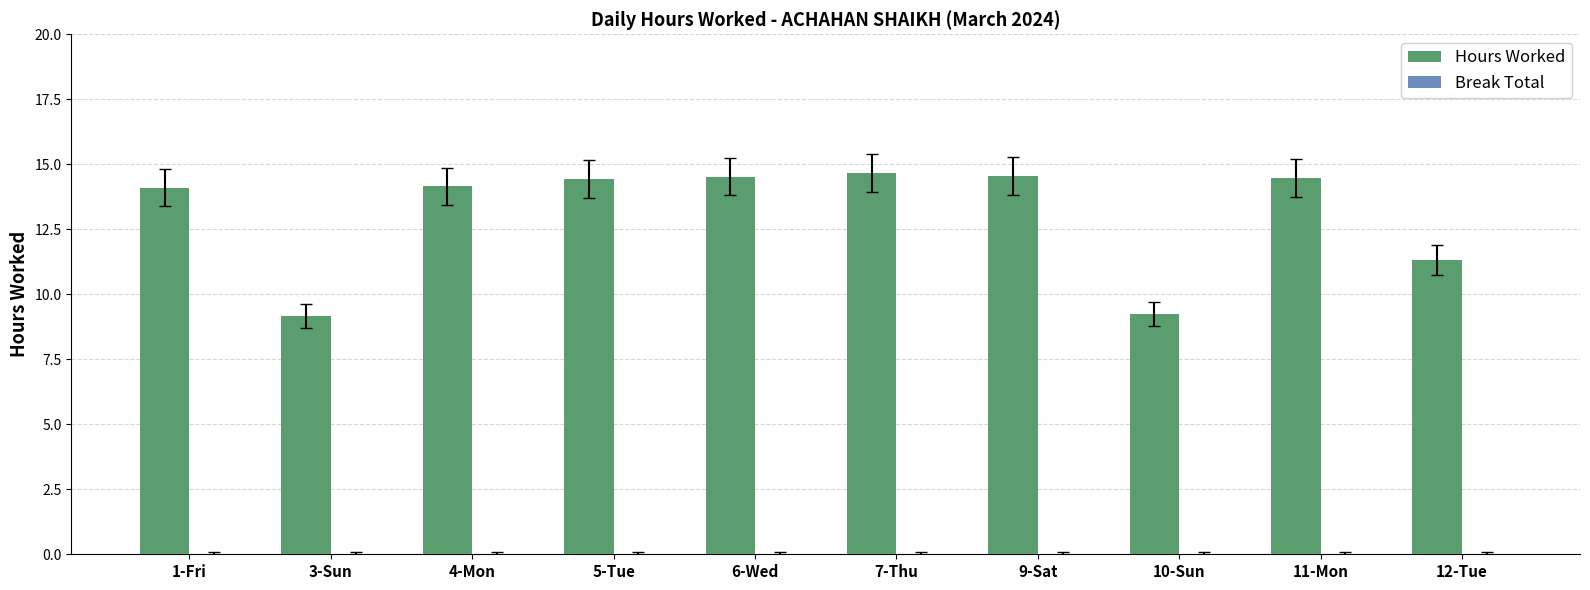

What is the sum of the values at 7-Thu and 10-Sun?

23.9